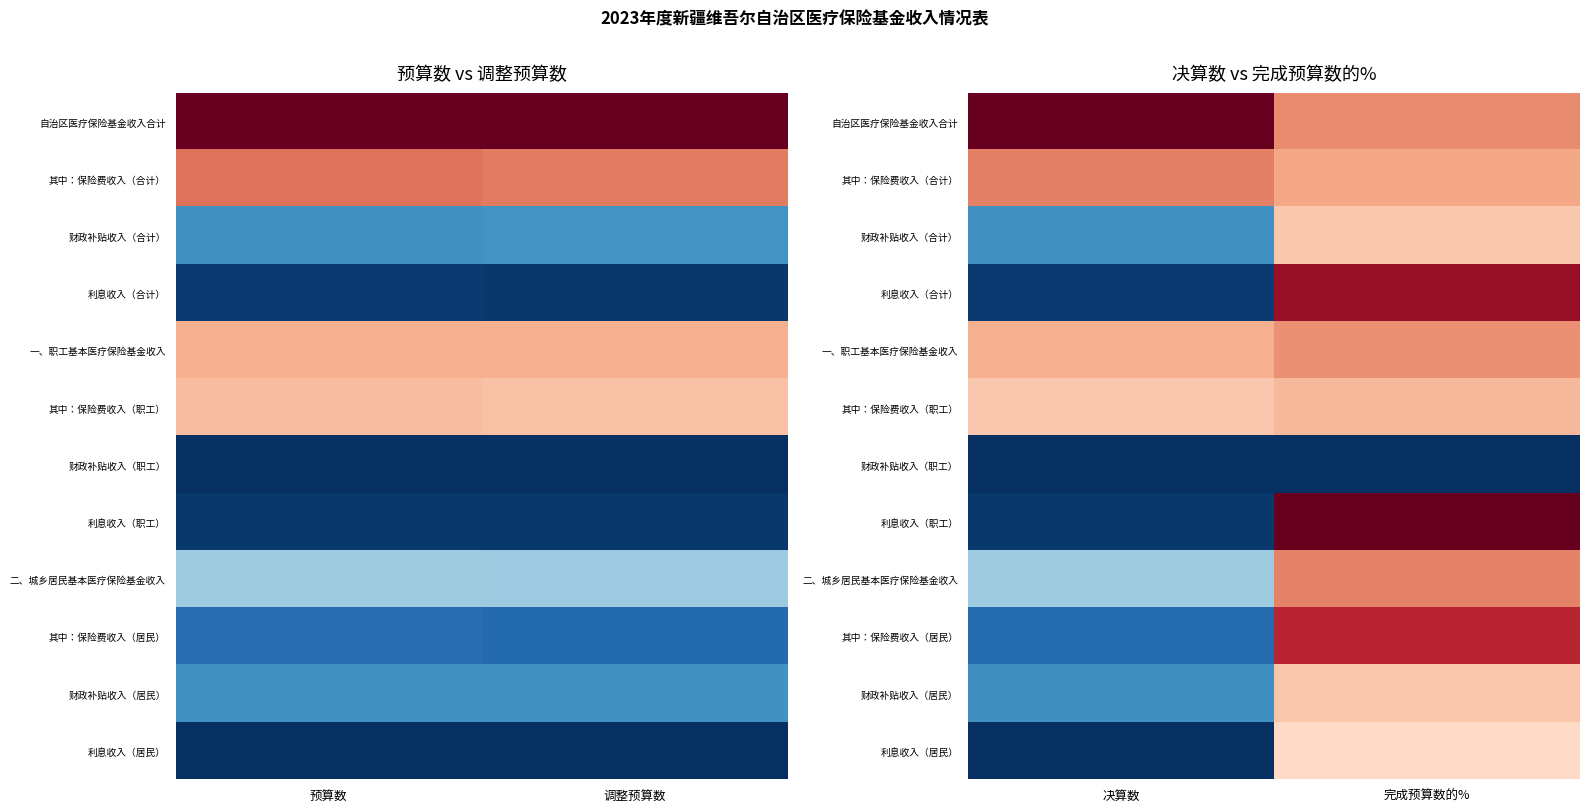

What is the difference between the highest and lowest values at 完成预算数的%?

1.0